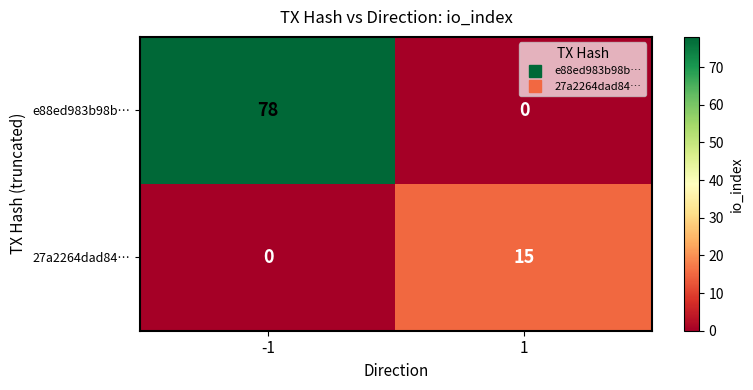

List the labels in order of e88ed983b98b… value, smallest first.

1, -1